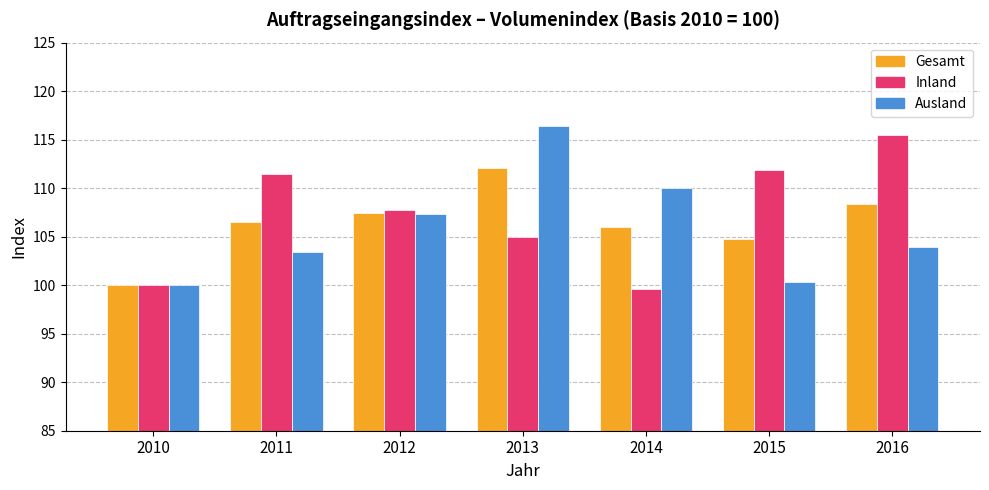

Rank the series at 2014 from highest to lowest value.

Ausland, Gesamt, Inland